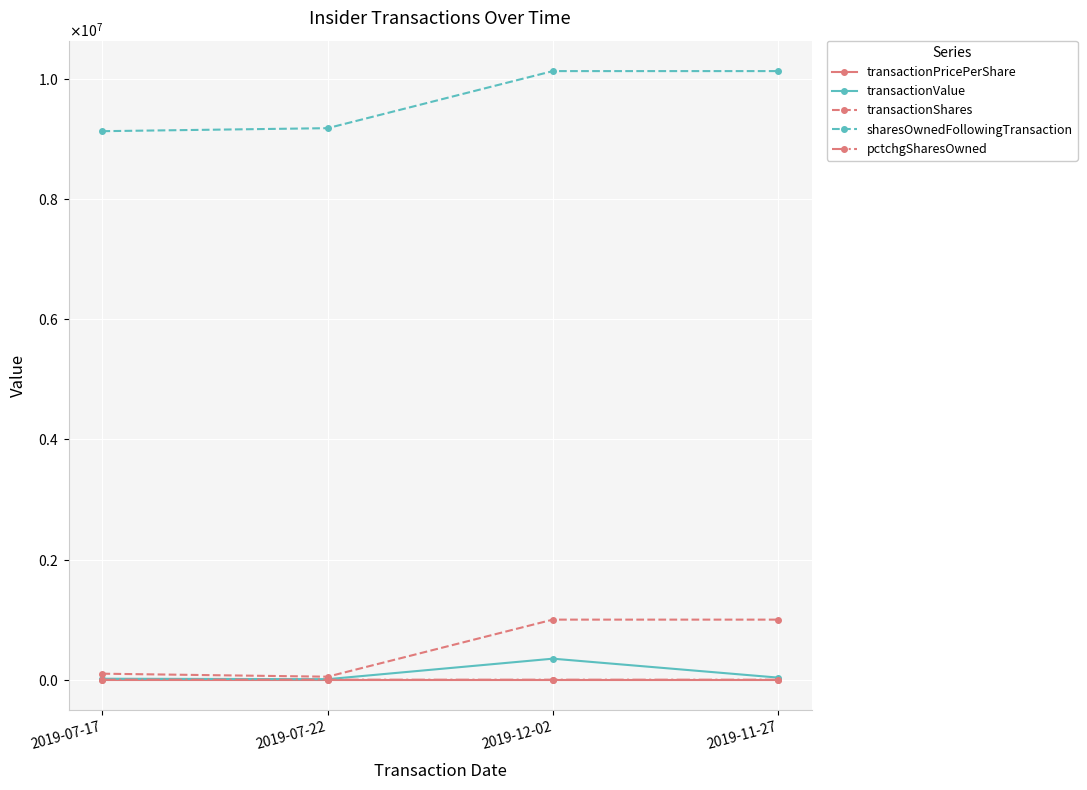

What is the average value of the sharesOwnedFollowingTransaction series?

9642316.0